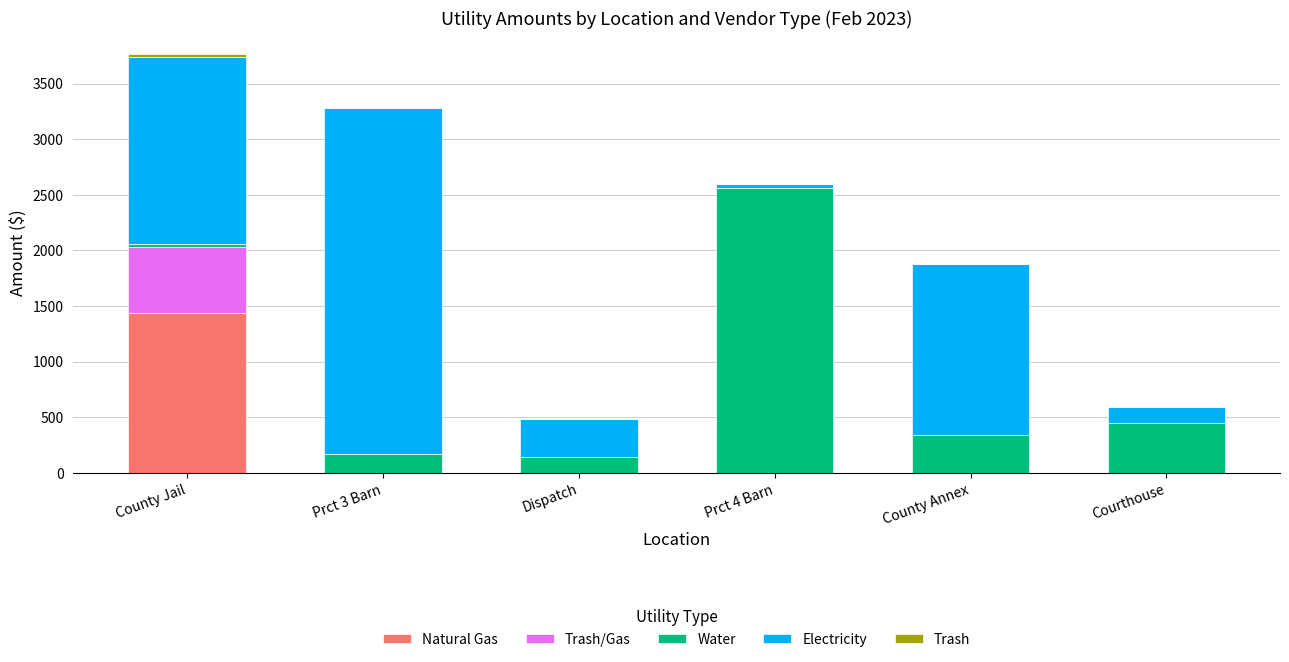

At which label does Natural Gas reach its peak?

County Jail